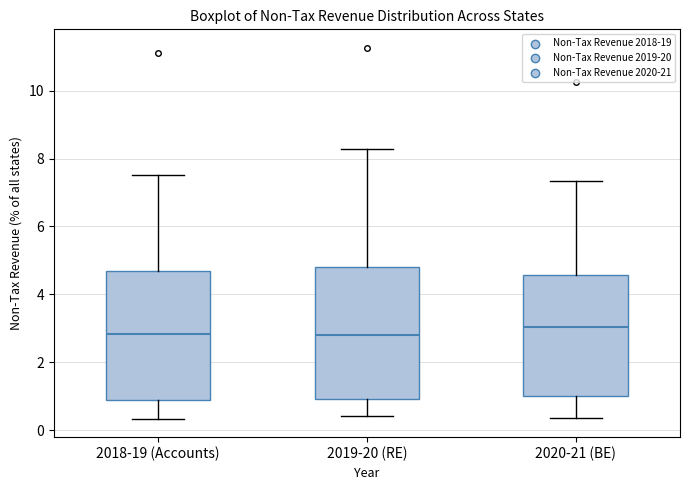

Where does the upper whisker of the box for 2020-21 (BE) end on the y-axis? The values are not printed on the chart, so give them approximately, as read against the axis.

7.4